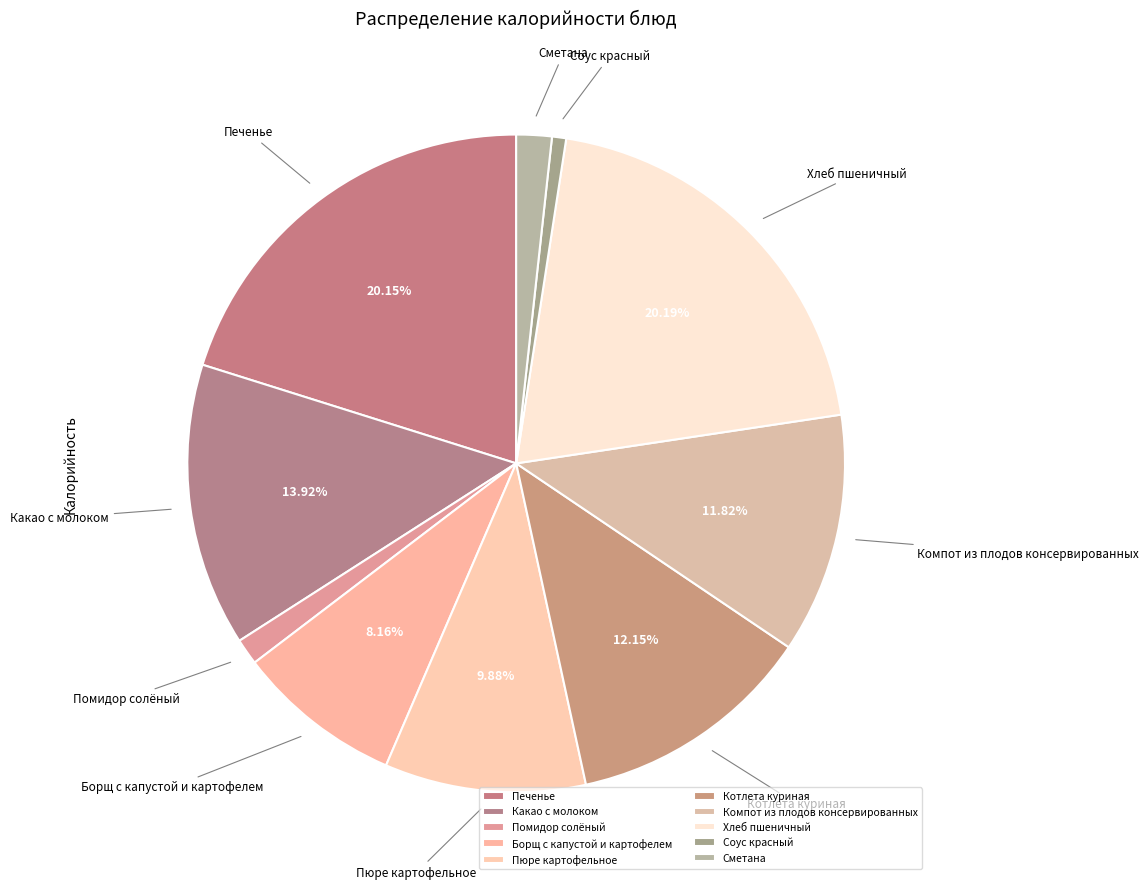

How many segments does this pie chart have?

10